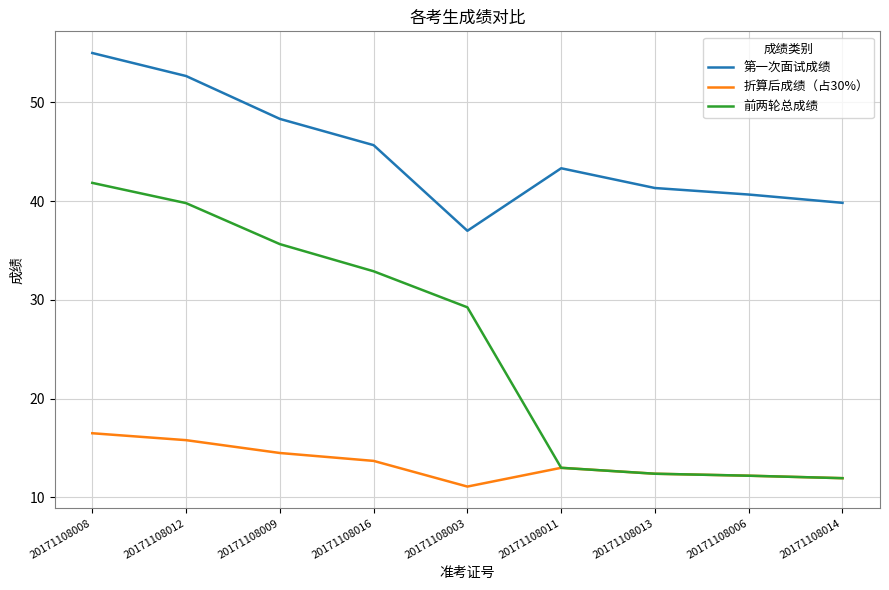

What position from the left is 20171108013?

7